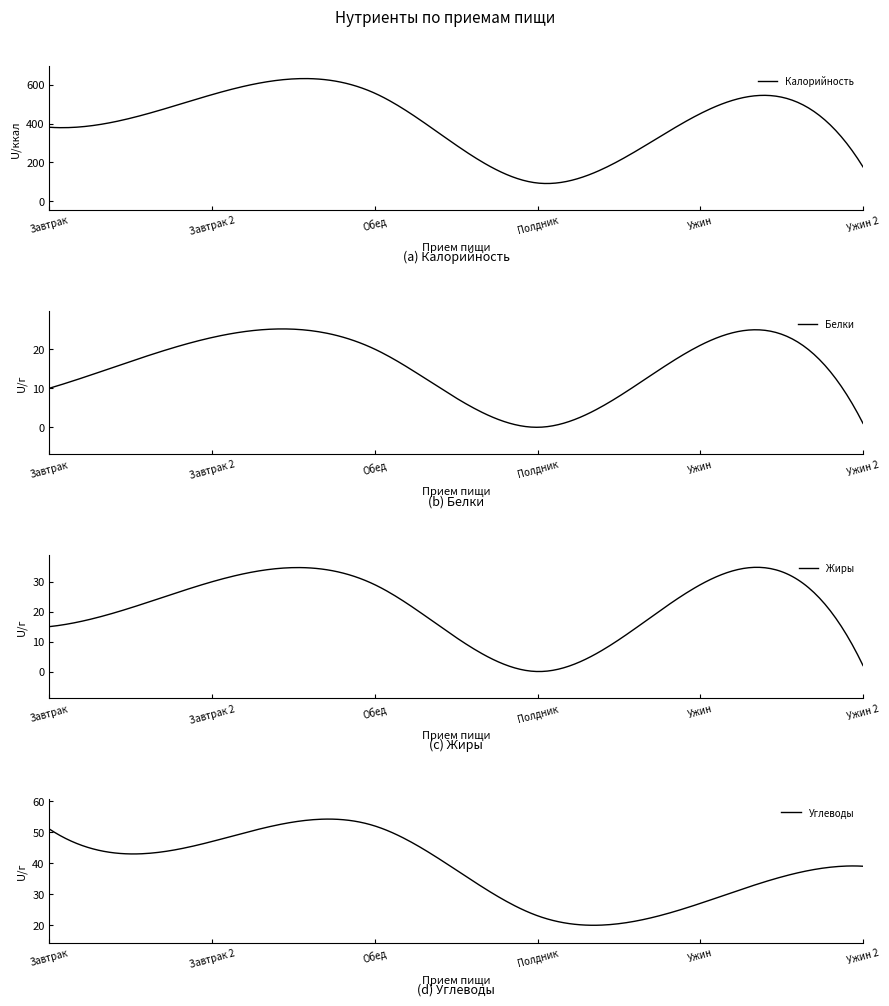

Is the value of Углеводы at 4 greater than the value of Жиры at 4?

No